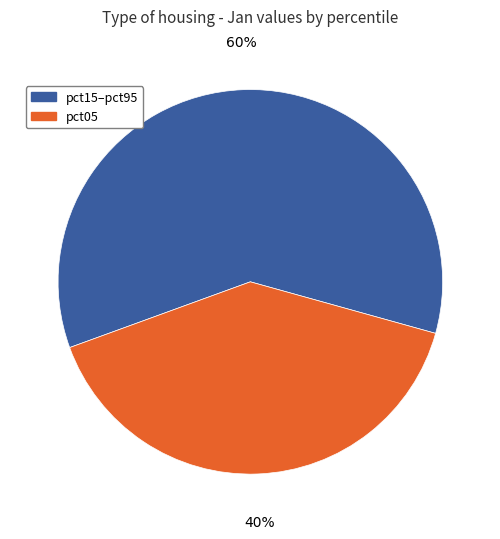

Does any single category account for the majority?

Yes